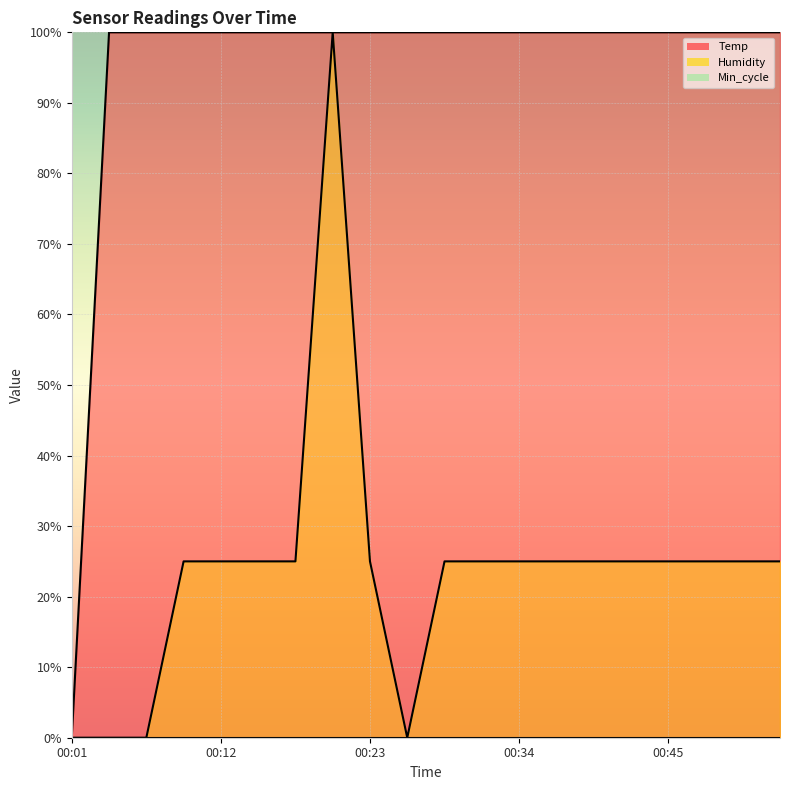

How many positive values does the Temp series have?

19